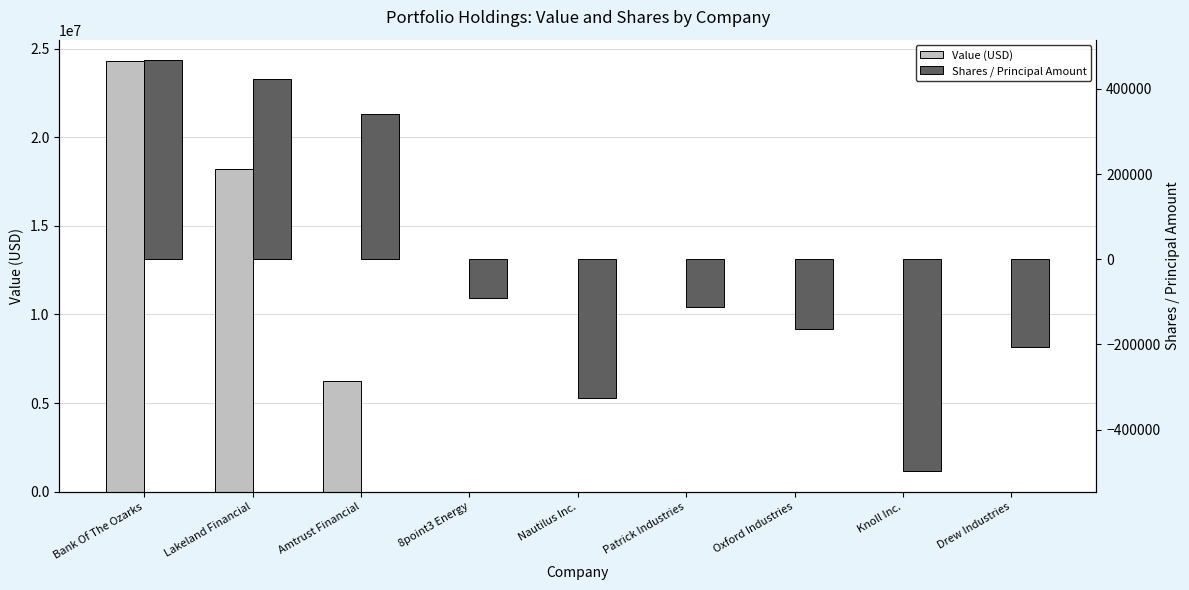

Reading left to right, what are all the values shown in this chart?

Value (USD): Bank Of The Ozarks=24290000	Lakeland Financial=18189000	Amtrust Financial=6271000	8point3 Energy=0	Nautilus Inc.=0	Patrick Industries=0	Oxford Industries=0	Knoll Inc.=0	Drew Industries=0
Shares / Principal Amount: Bank Of The Ozarks=467025	Lakeland Financial=421817	Amtrust Financial=339702	8point3 Energy=-92050	Nautilus Inc.=-325130	Patrick Industries=-111973	Oxford Industries=-164845	Knoll Inc.=-497380	Drew Industries=-205005